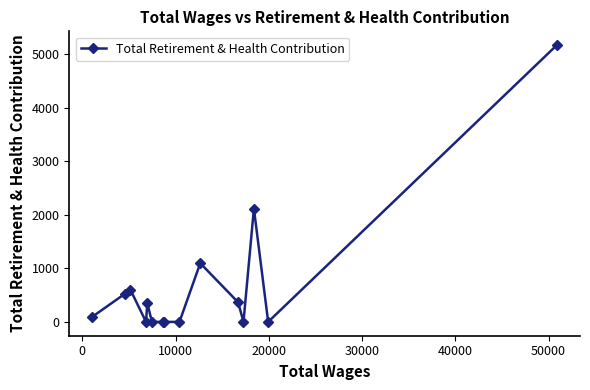

What is the difference between the maximum and minimum values?

5164